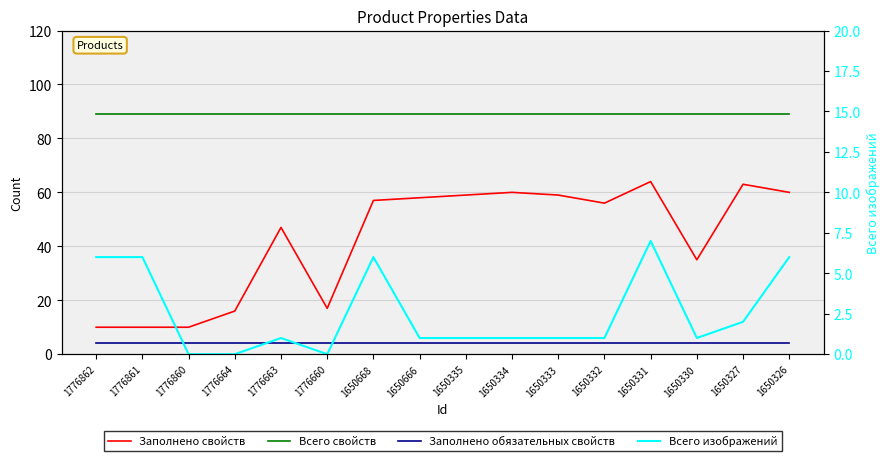

Does the chart display data point markers on the line(s)?

No